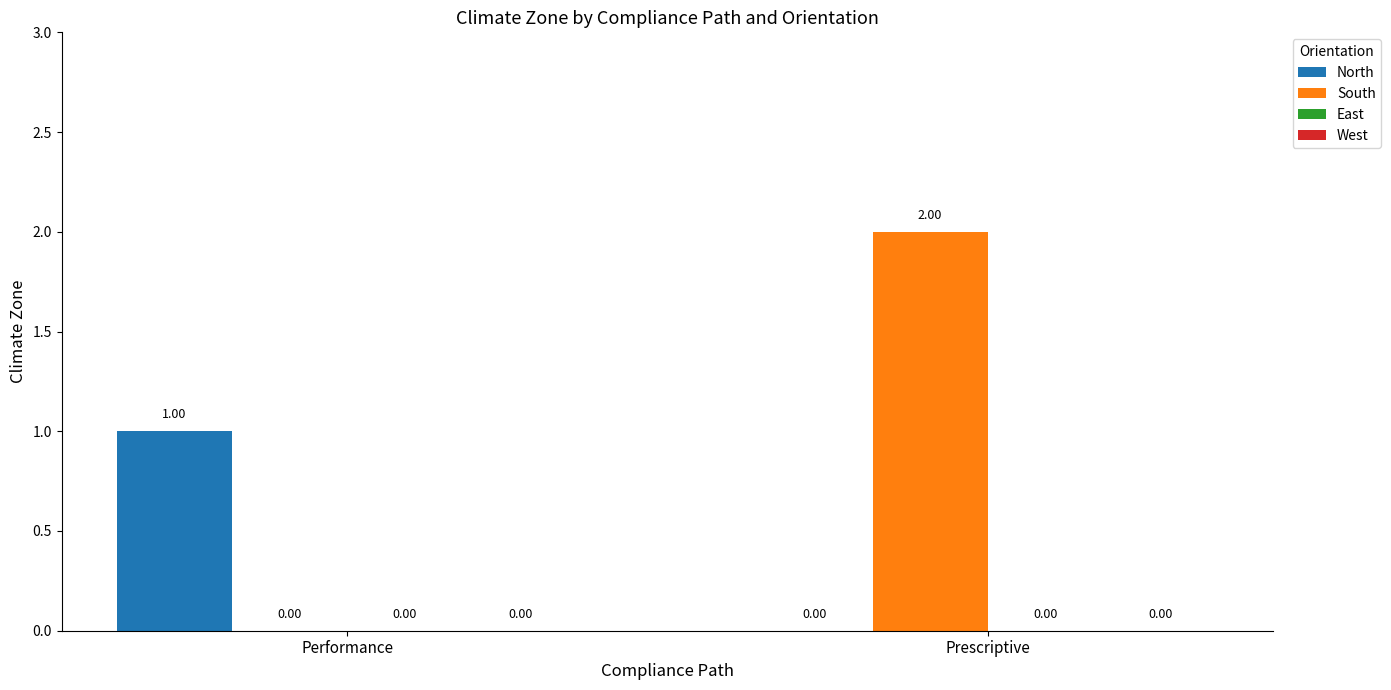

Which series has the largest total across all categories?

South